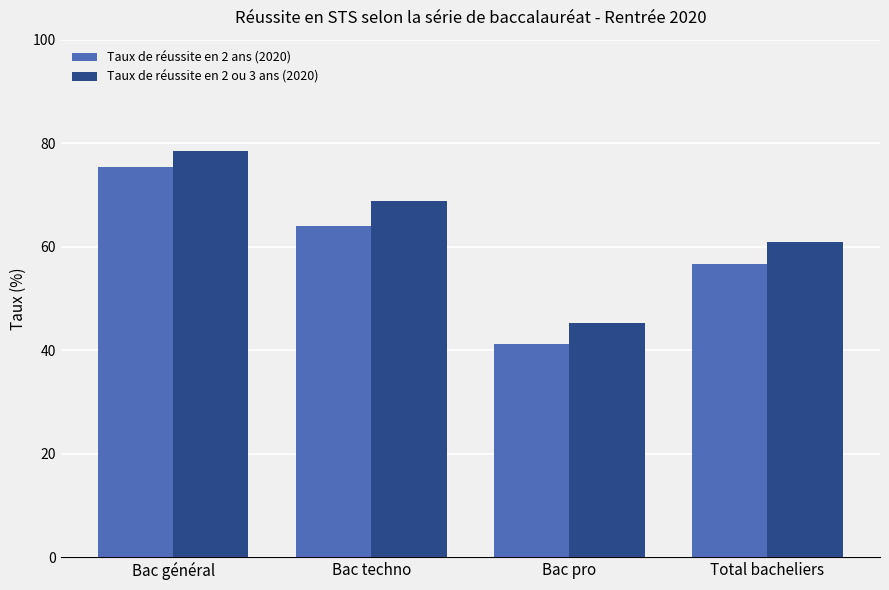

What is the label of the 3rd bar from the left?

Bac pro